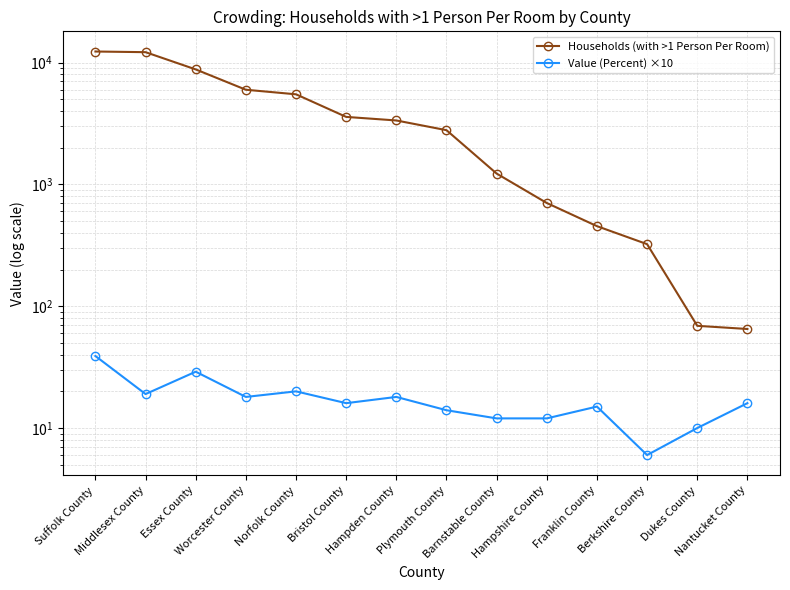

True or false: Households (with >1 Person Per Room) has more than 0 interior local peaks.

False